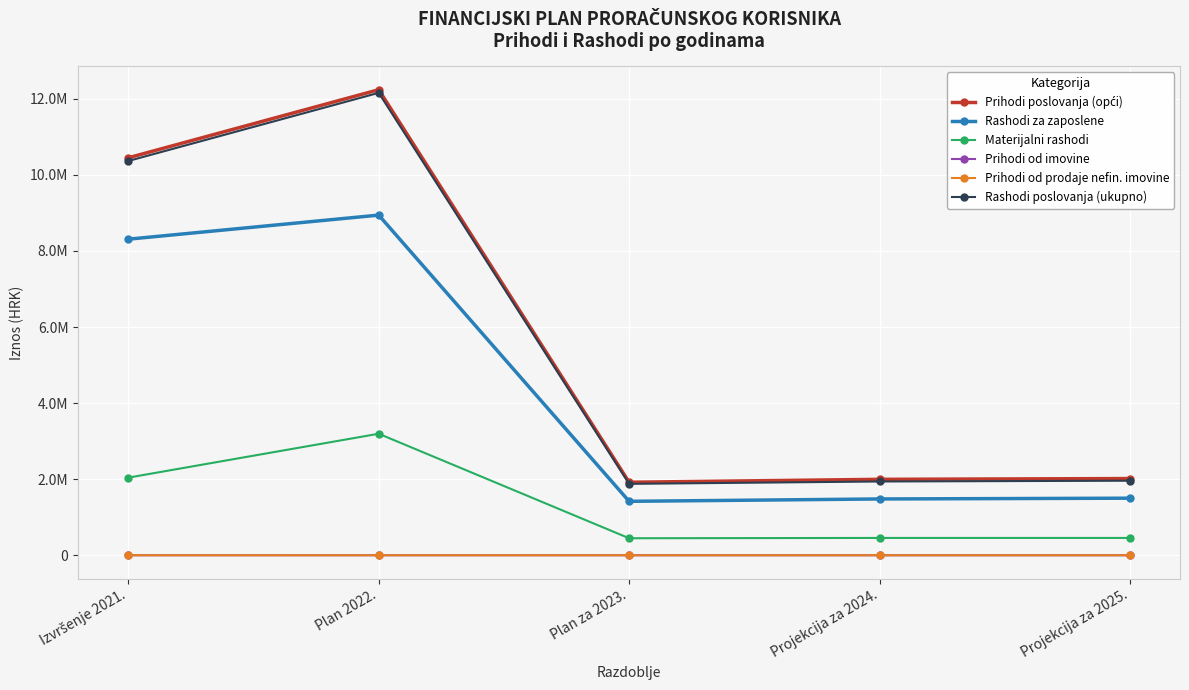

List the labels in order of Prihodi poslovanja (opći) value, largest first.

Plan 2022., Izvršenje 2021., Projekcija za 2025., Projekcija za 2024., Plan za 2023.